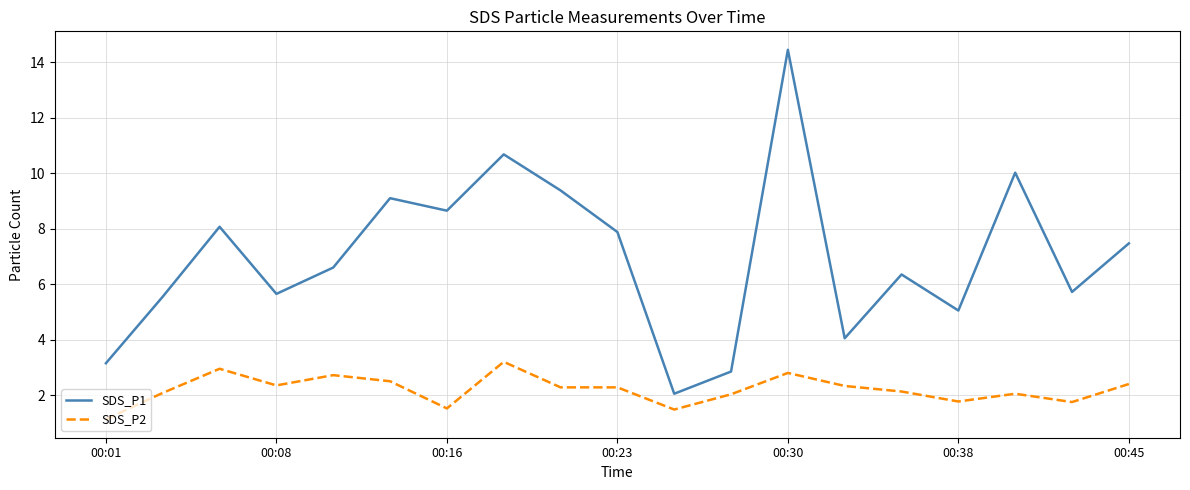

True or false: SDS_P2 and SDS_P1 intersect in this chart.

False